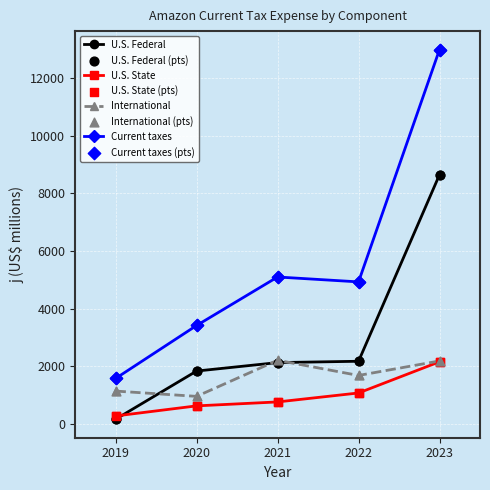

Between 2020 and 2021, which series saw the biggest shift?

Current taxes